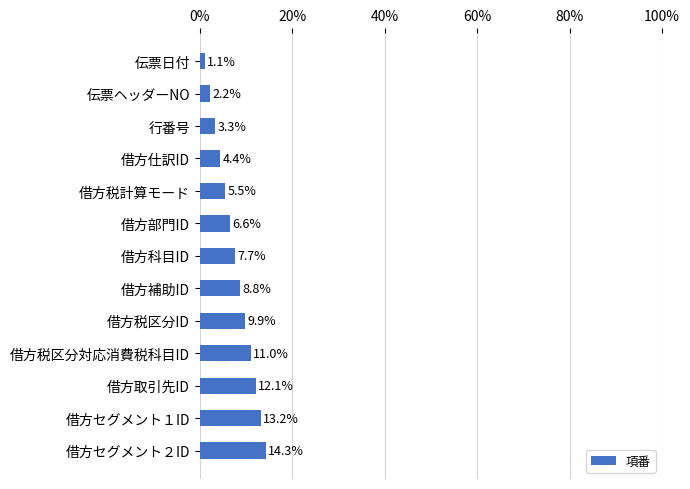

What is the difference between the maximum and minimum values?

13.2